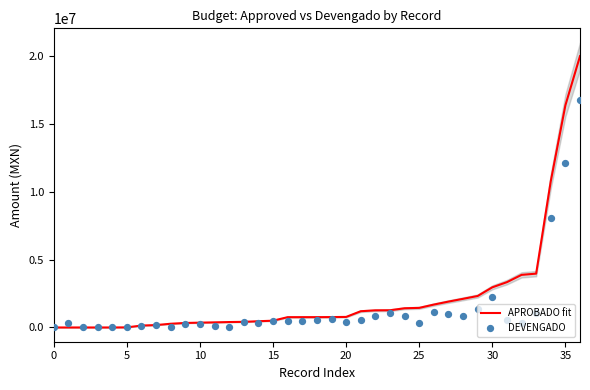

Which series contains the lowest Y value?

APROBADO fit